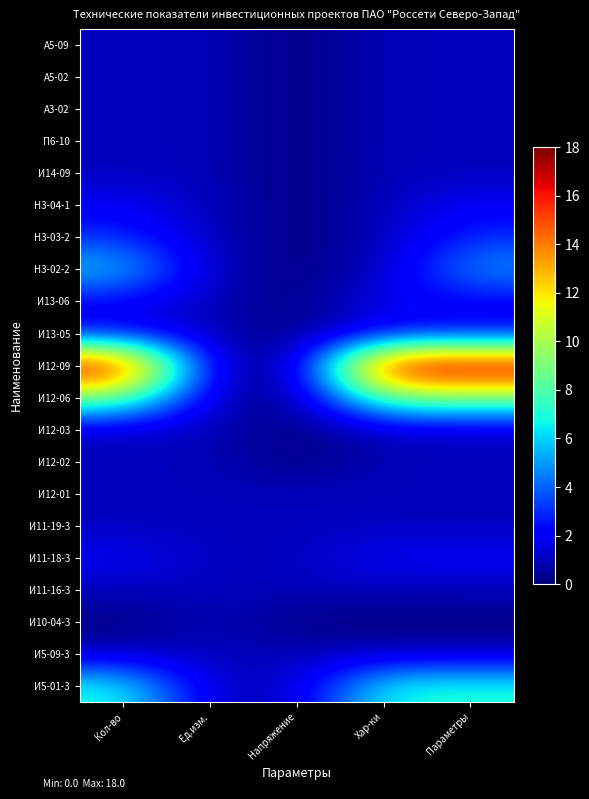

How many distinct data groups are displayed?

21